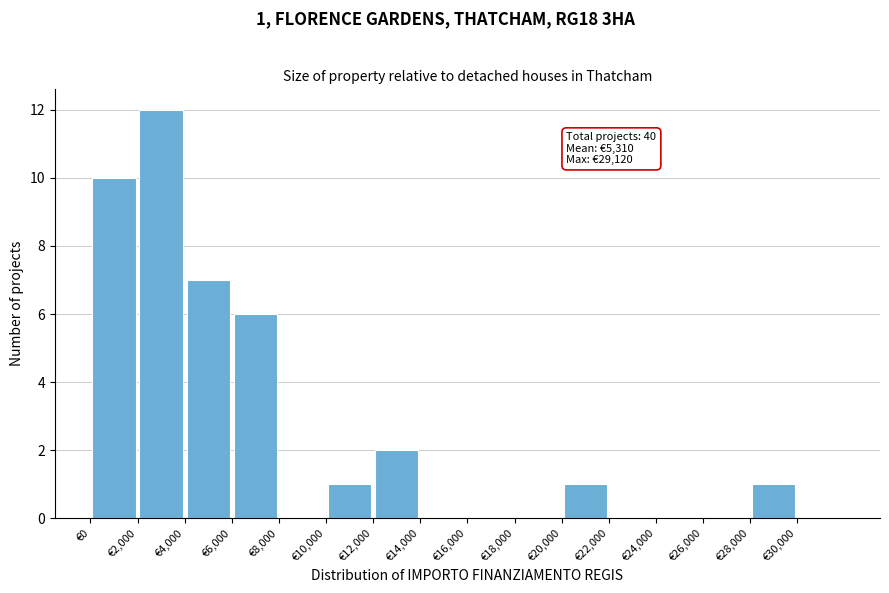

Over which range of the x-axis is the bar tallest?

2000 to 4000